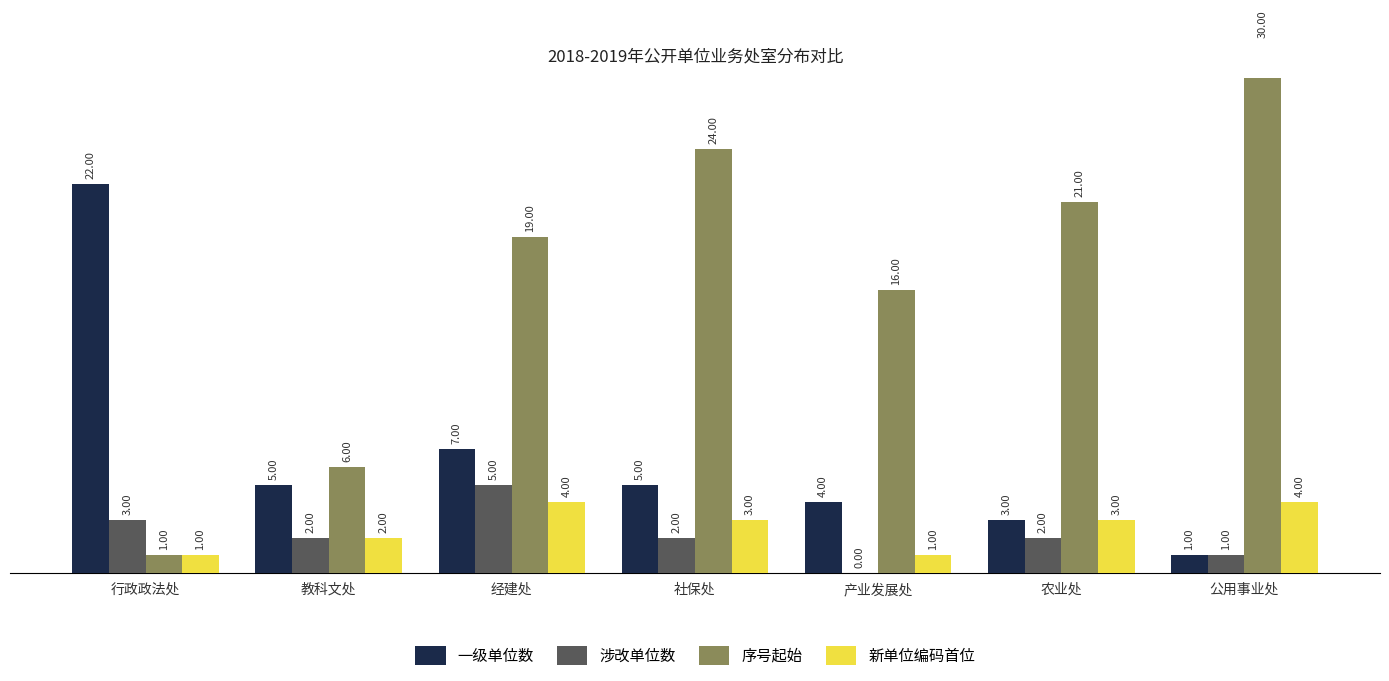

What is the highest value of the 序号起始 series?

30